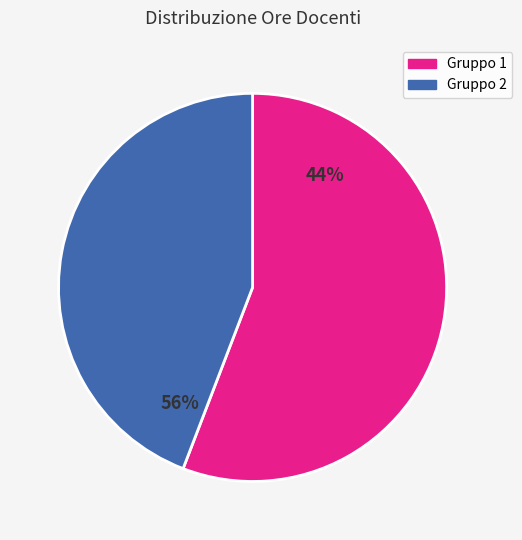

Is it true that Gruppo 1 is 71% of the pie?

False